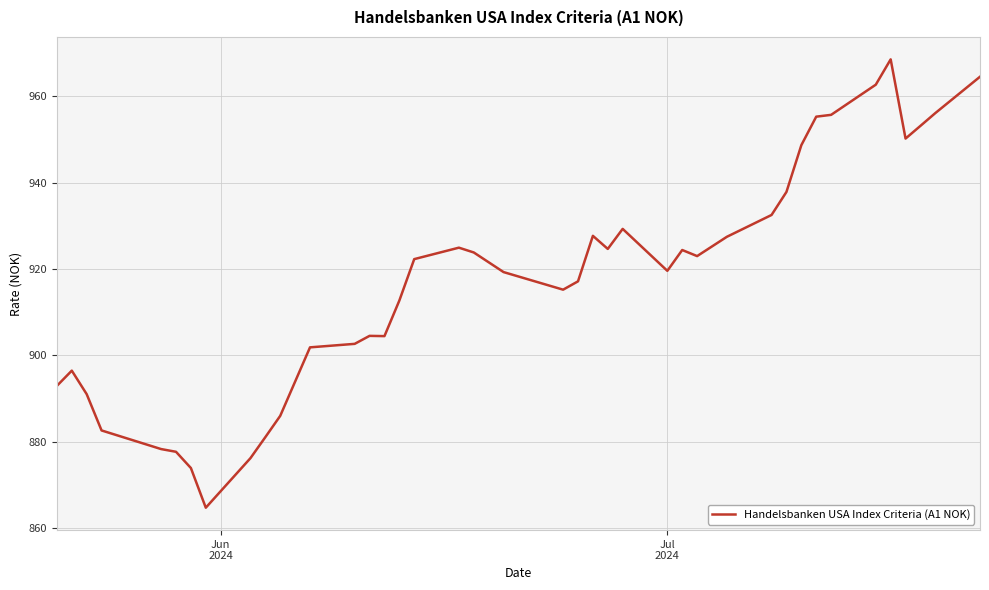

What is the maximum value shown in the chart?

968.5